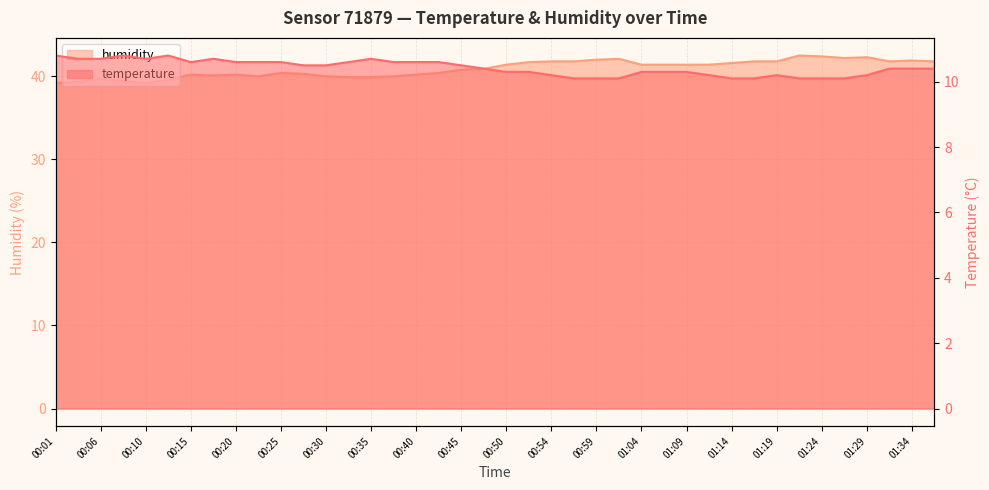

Does the chart have visible grid lines?

Yes